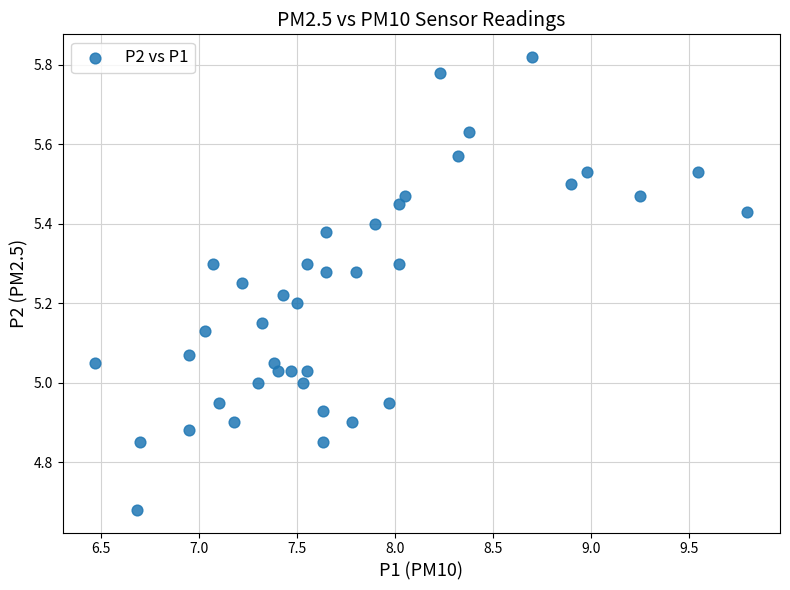

What is the range of X values (max minus min)?

3.3